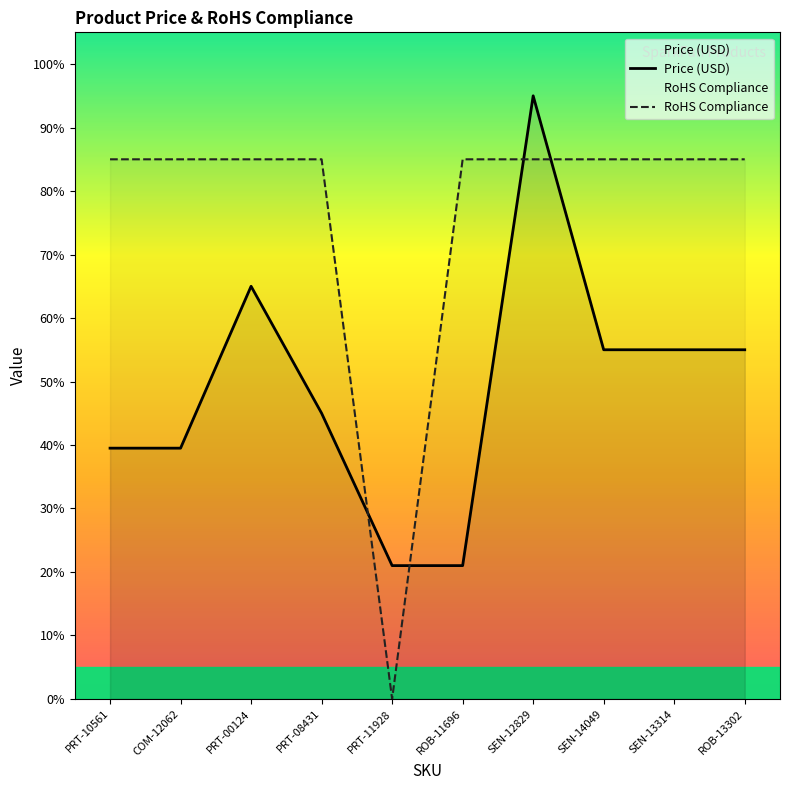

How many interior local valleys does the RoHS Compliance series have?

1